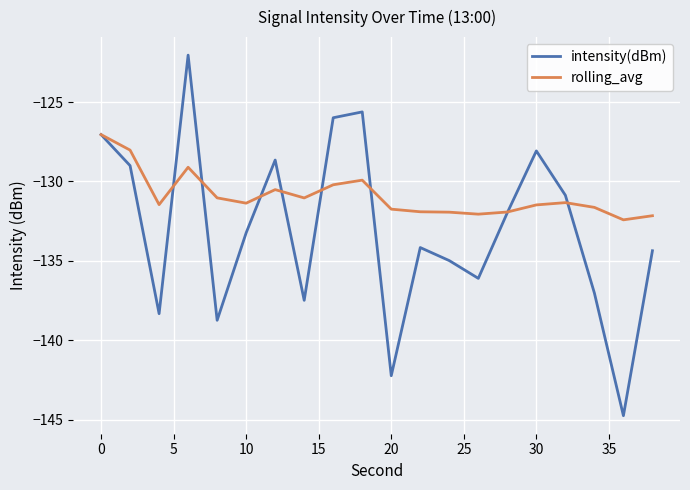

List the series in order of their overall mean, lowest first.

intensity(dBm), rolling_avg